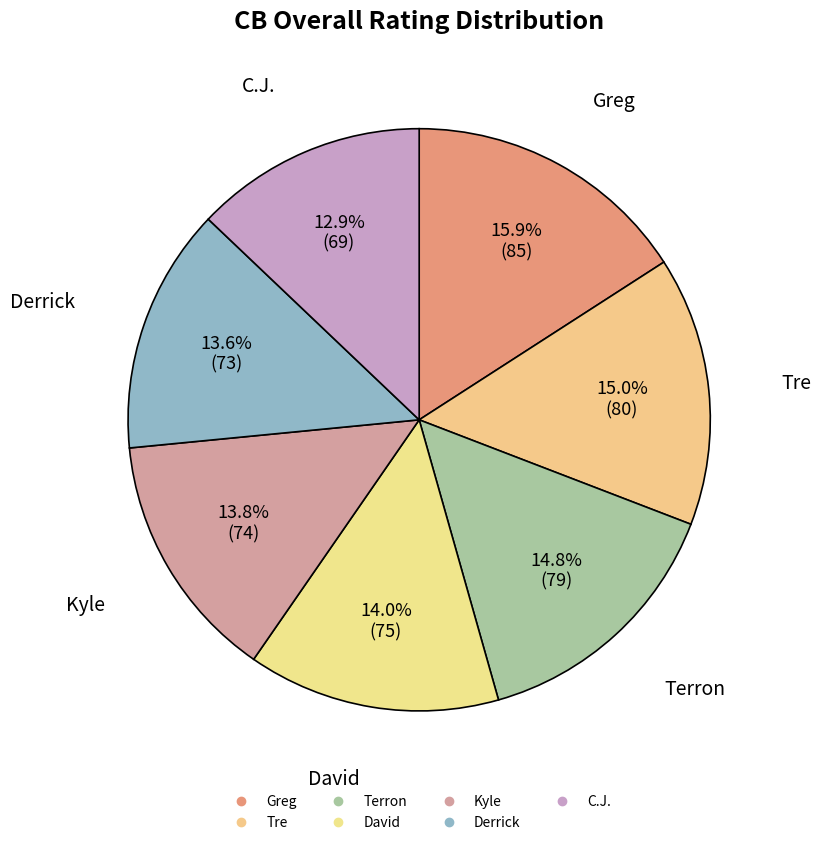

How many segments does this pie chart have?

7